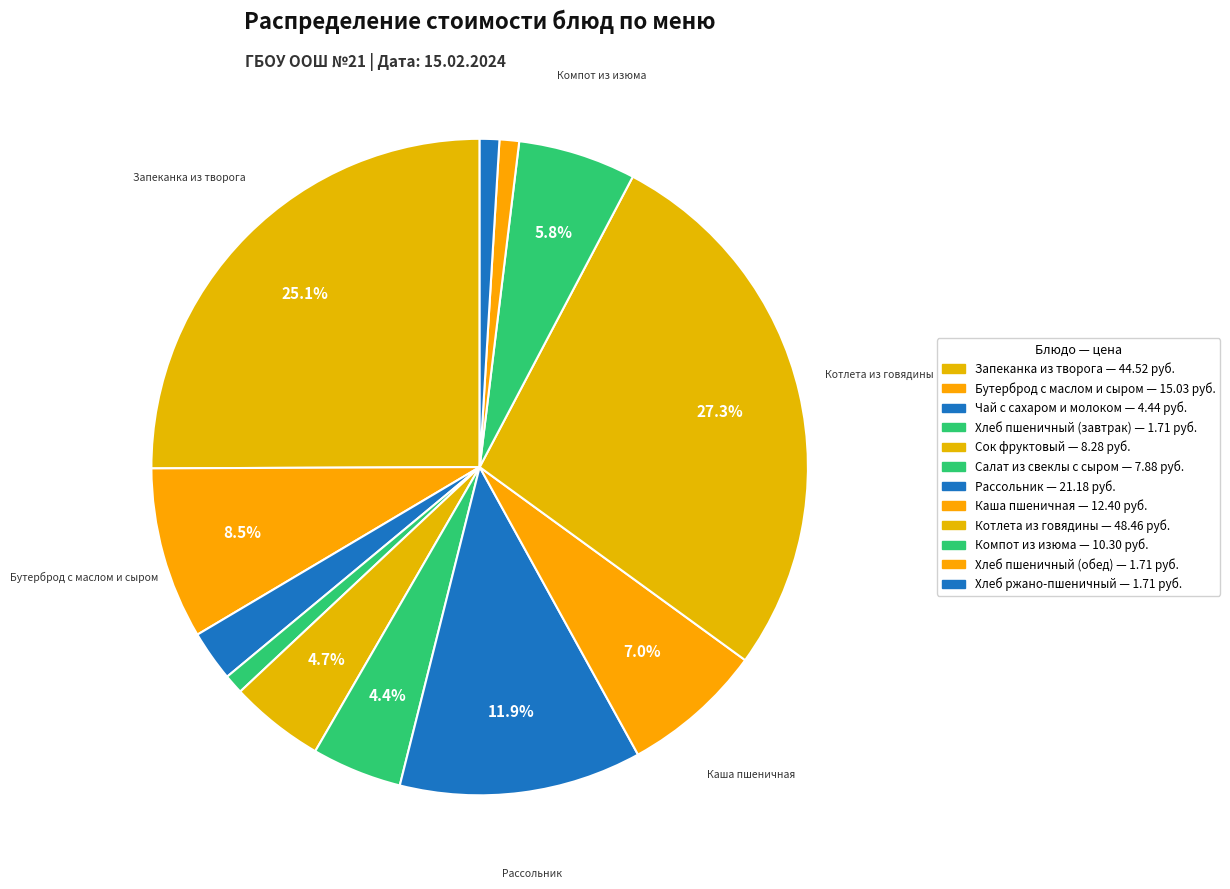

What percentage is the Хлеб ржано-пшеничный slice, to the nearest percent?

1%